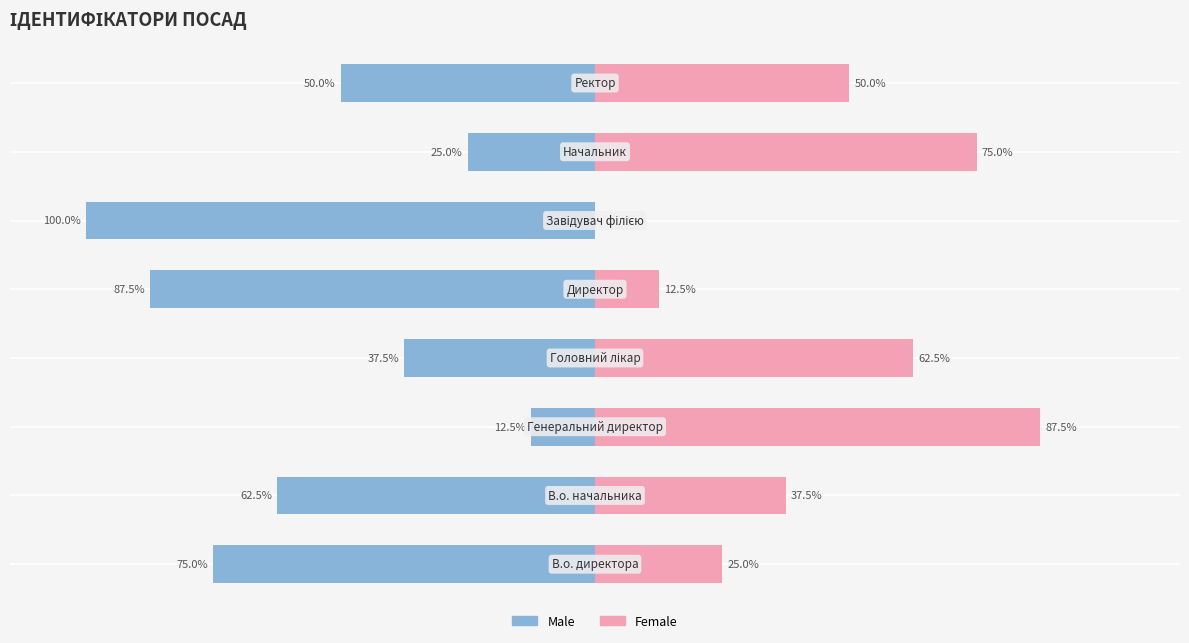

What is the difference between the highest and lowest values at 3?

100.0